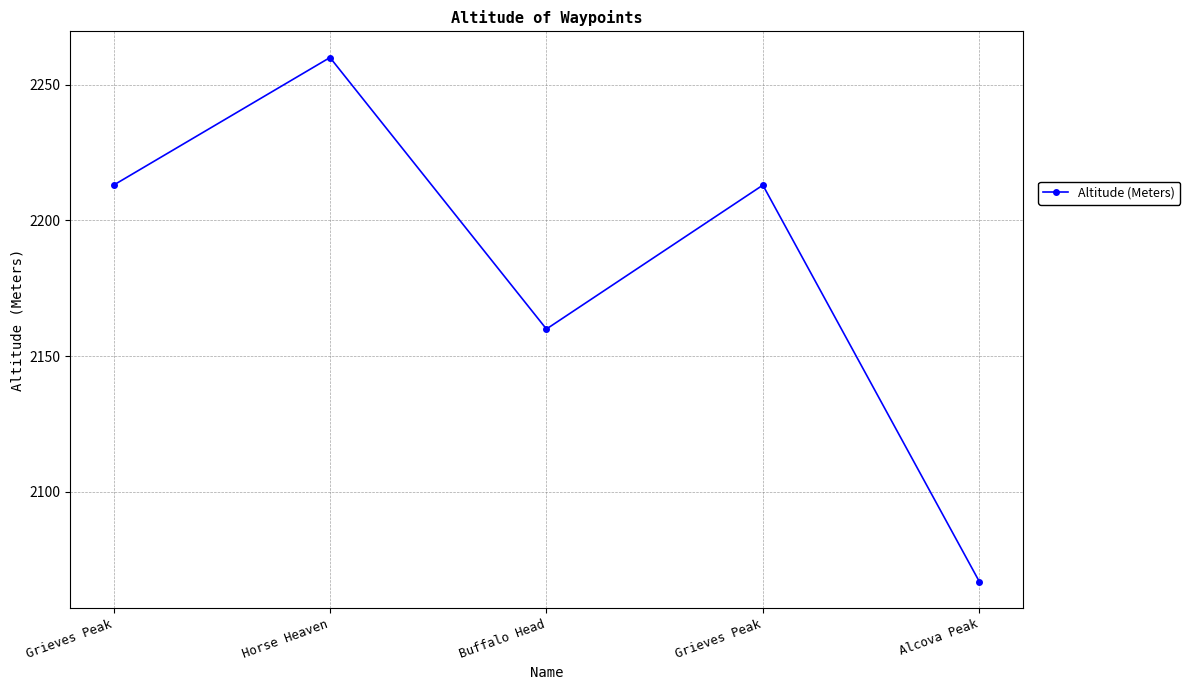

What is the sum of all values?

10913